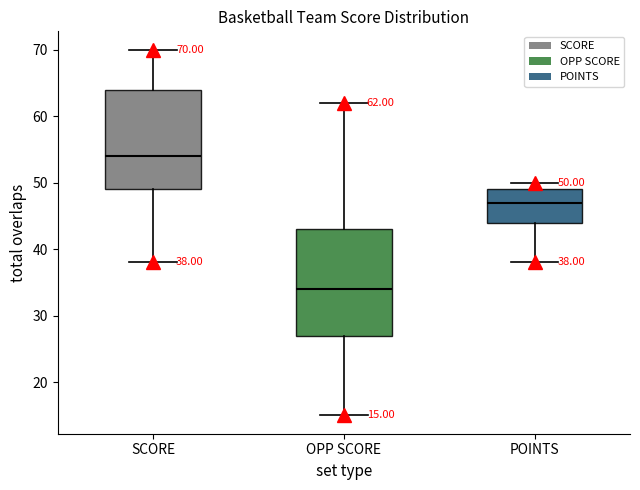

Which box's median line is the lowest?

OPP SCORE